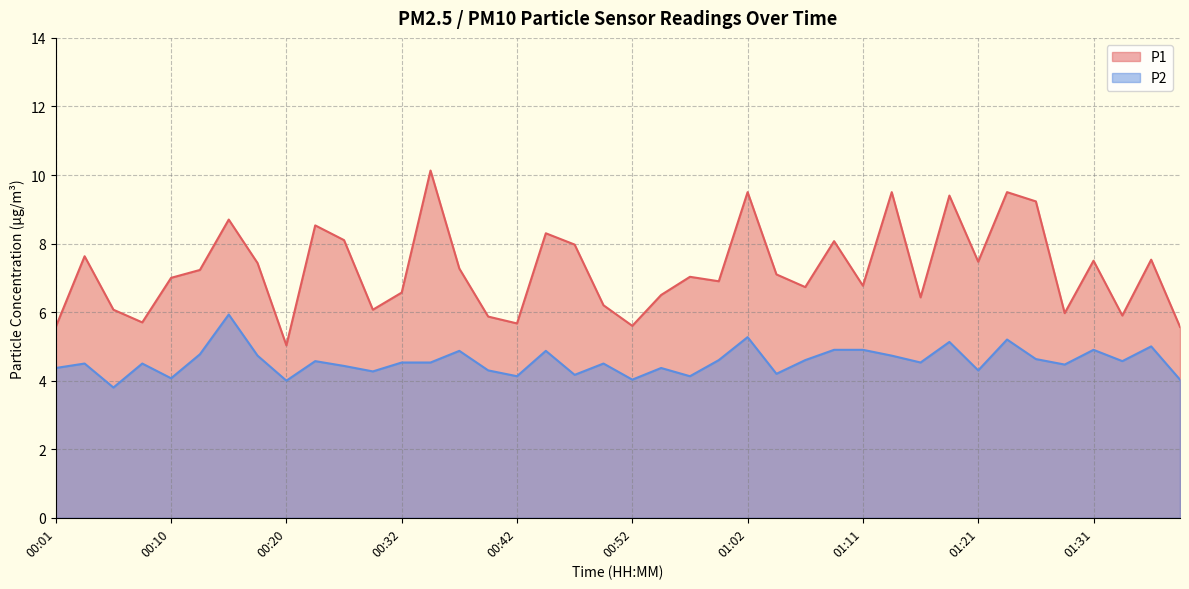

What is the total value across all series at 01:16?

11.0